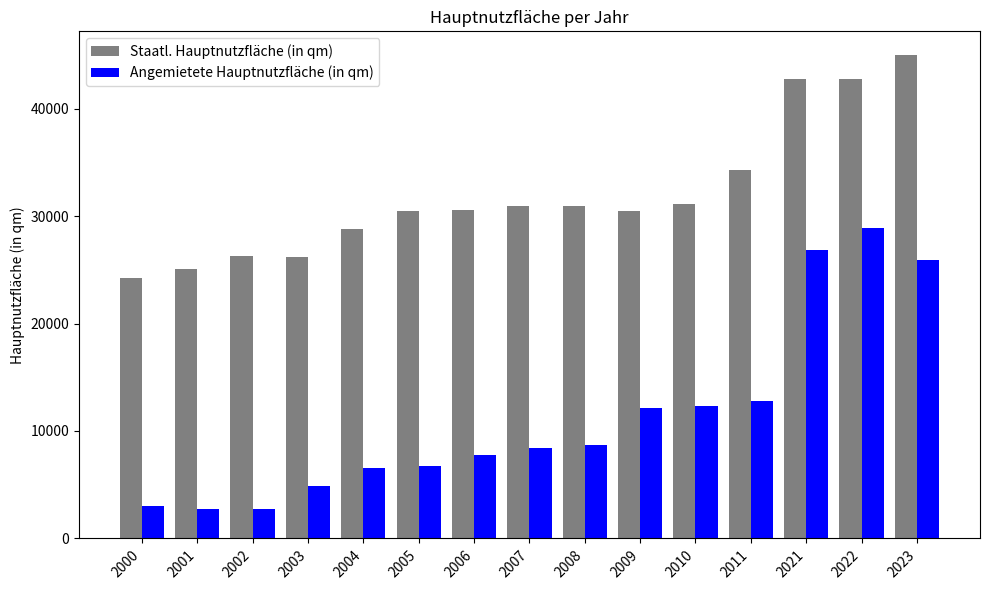

What is the maximum value shown in the chart?

44942